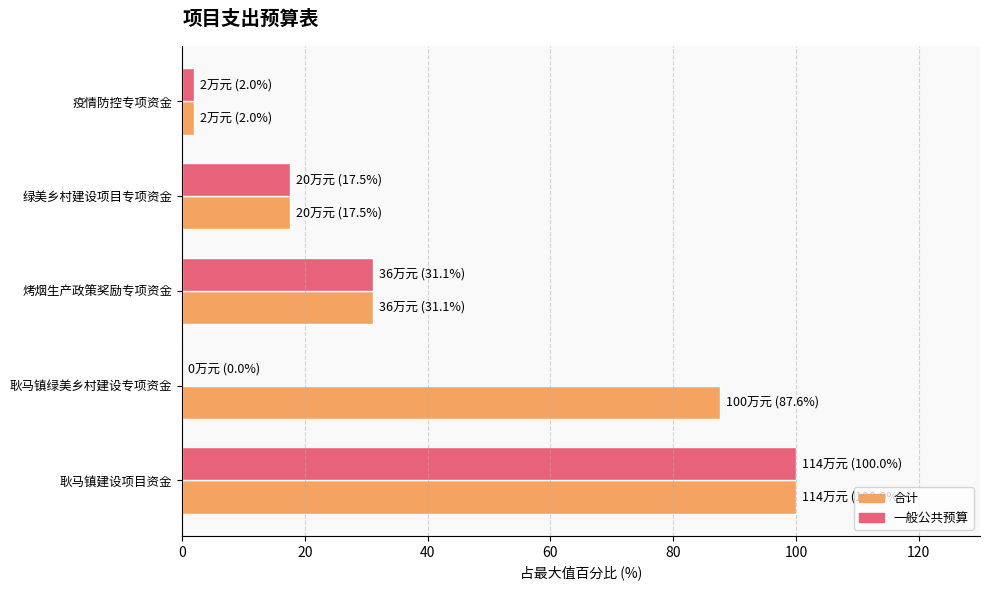

How many data points does each series have?

5